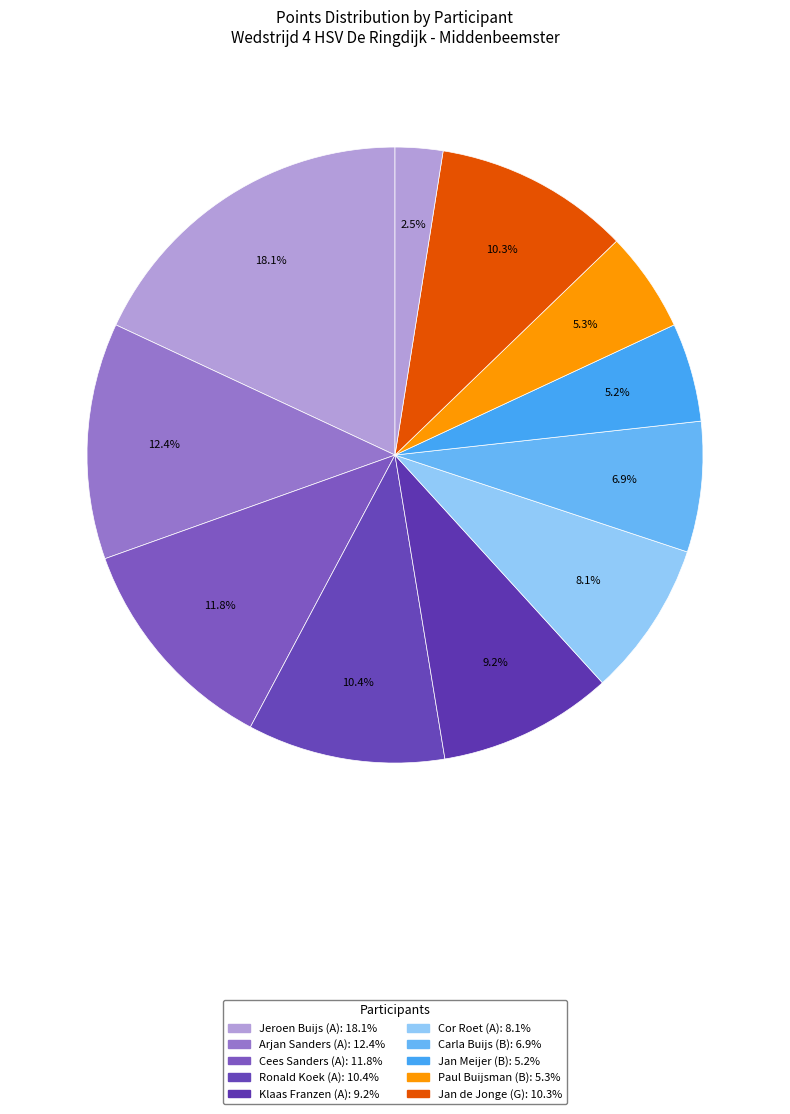

How many slices are in this pie chart?

11